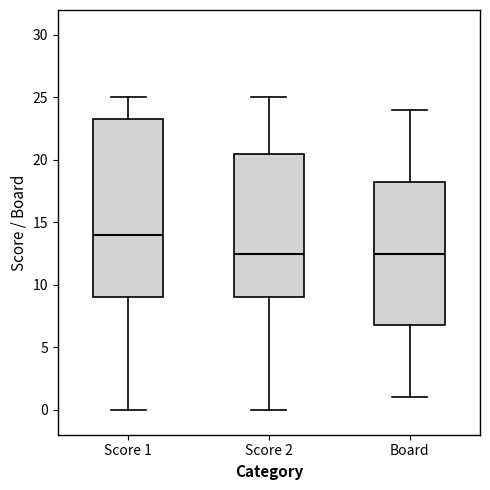

Which box's median line is the highest?

Score 1